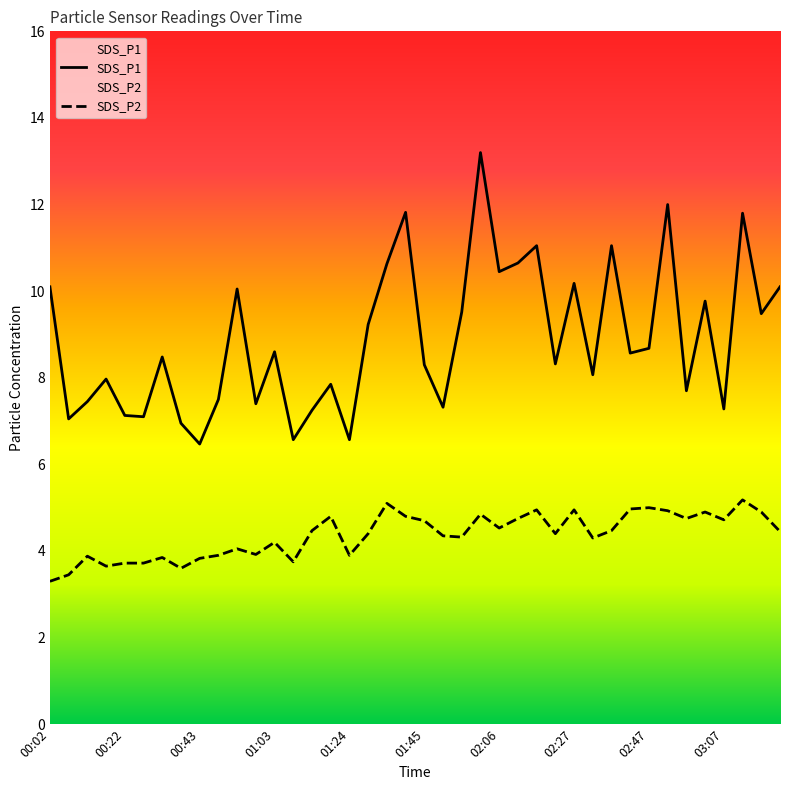

Does the chart have visible grid lines?

No